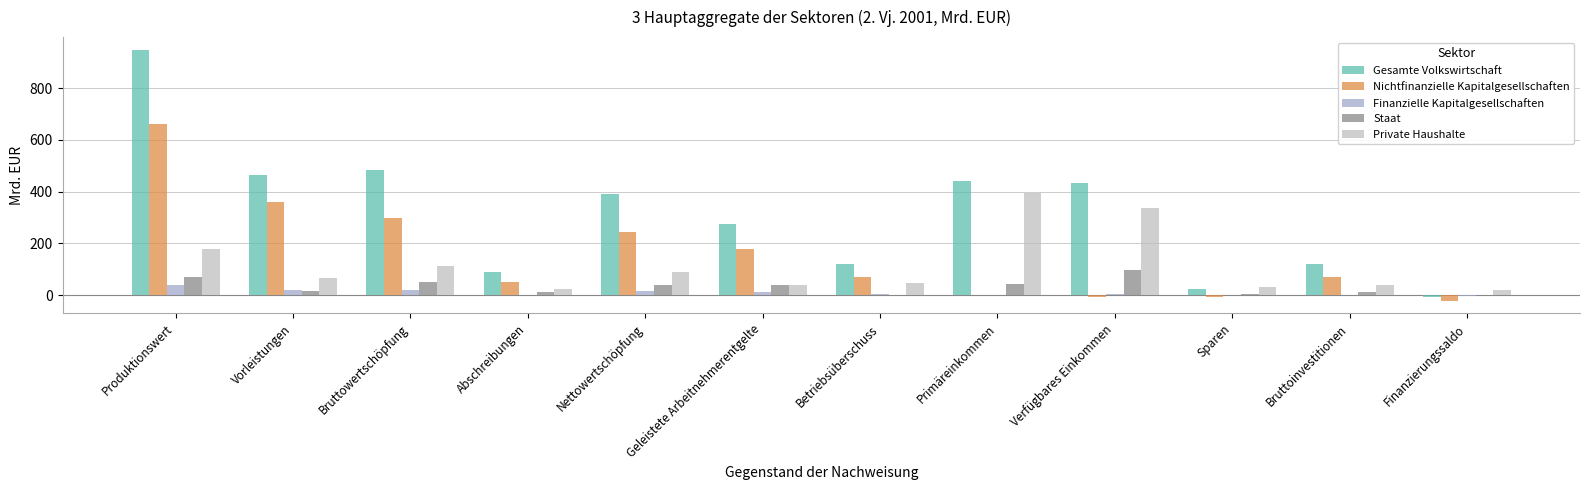

What is the sum of the Gesamte Volkswirtschaft values at Primäreinkommen and Sparen?

464.8